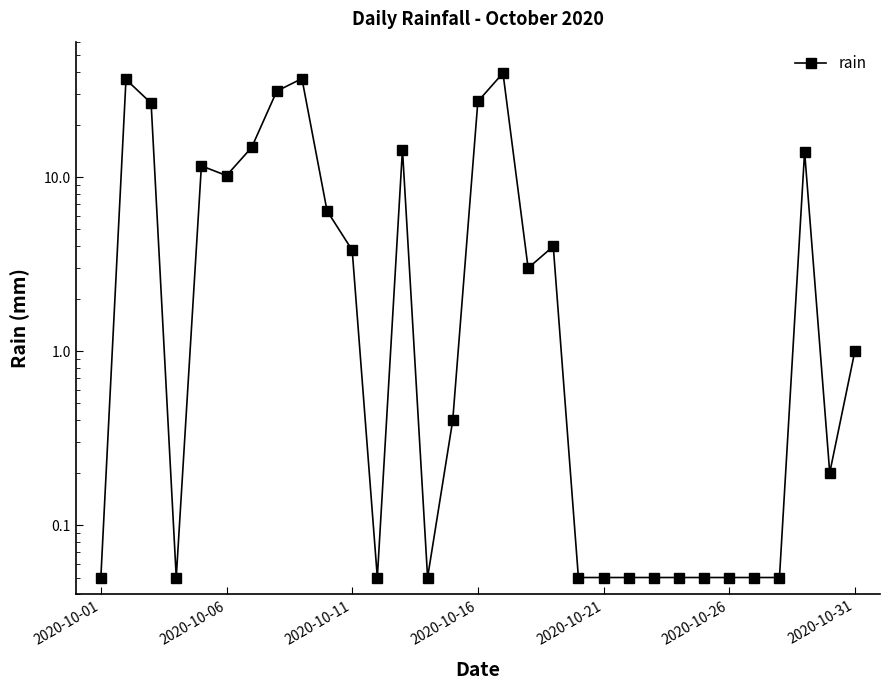

True or false: there are more than 1 points higher than both neighbors.

True